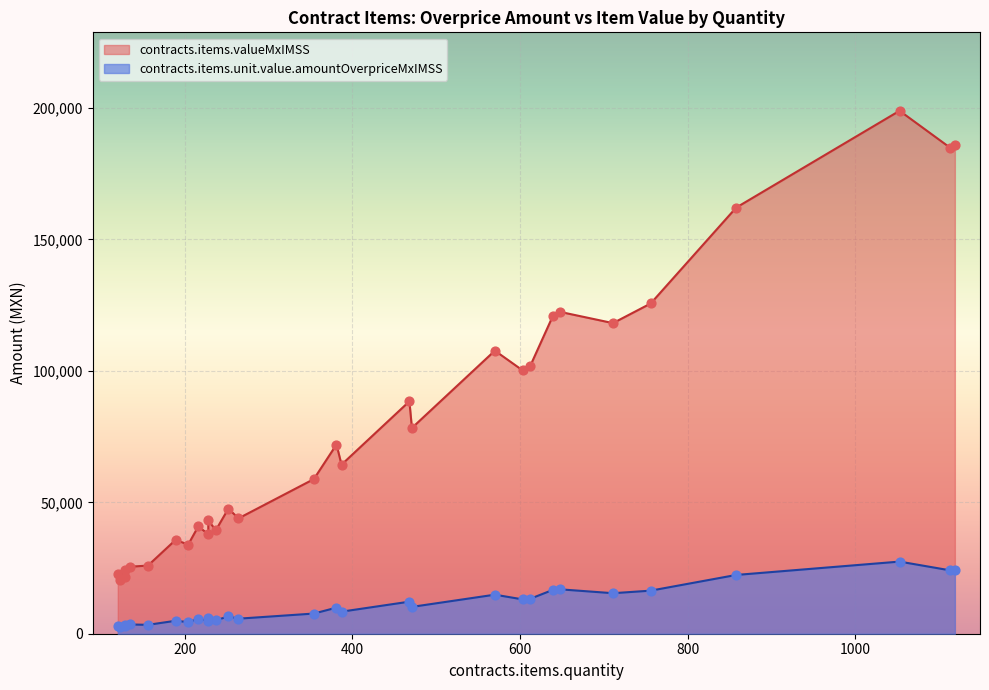

Which series has the widest spread of Y values?

contracts.items.valueMxIMSS